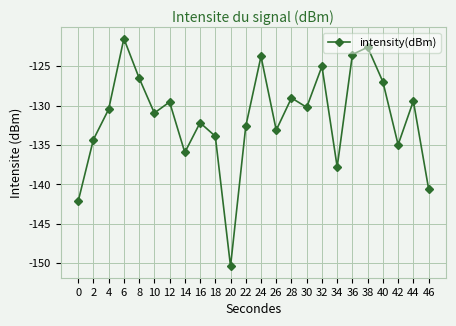

Which label corresponds to the largest value in the chart?

6